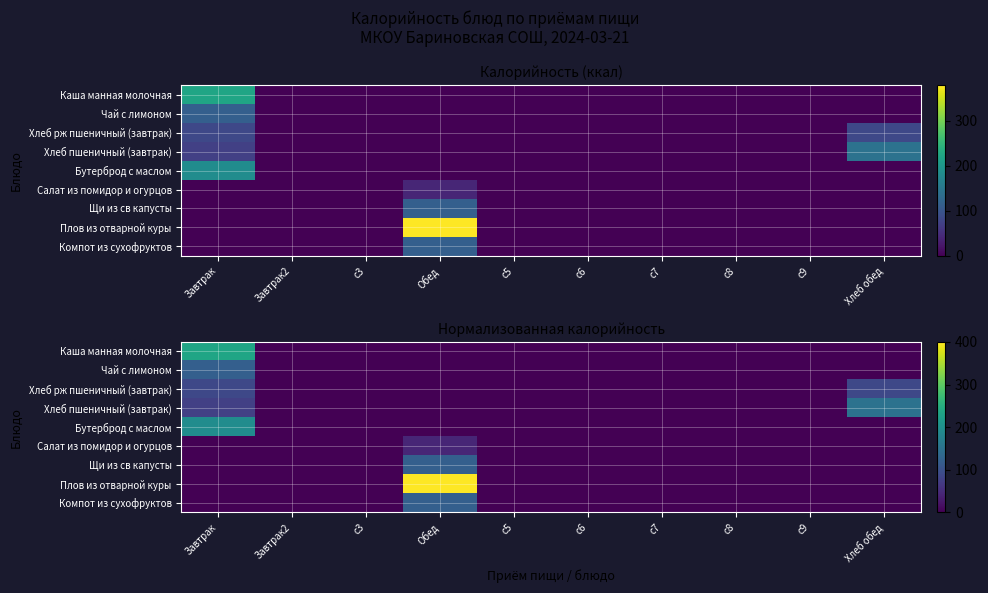

What is the maximum value for Щи из св капусты?

120.6